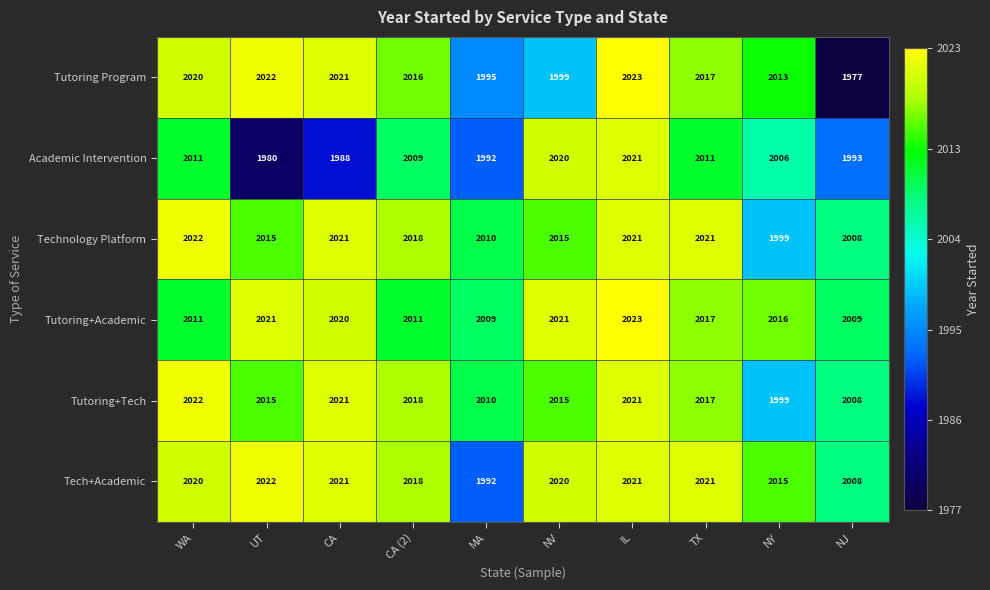

At which category does the chart reach its peak across all series?

IL